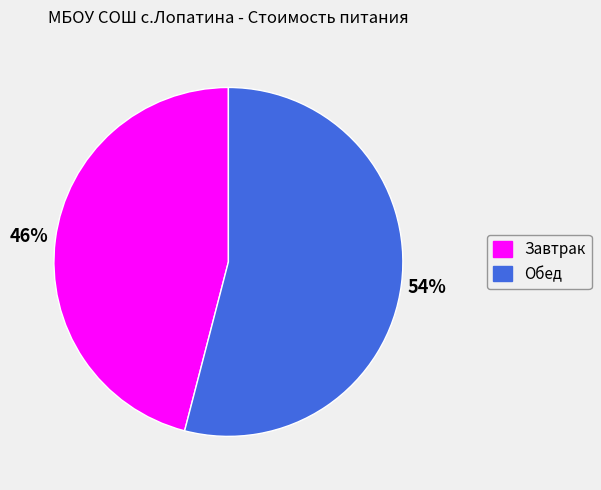

Approximately how many times larger is the value at Завтрак compared to Обед?

0.9